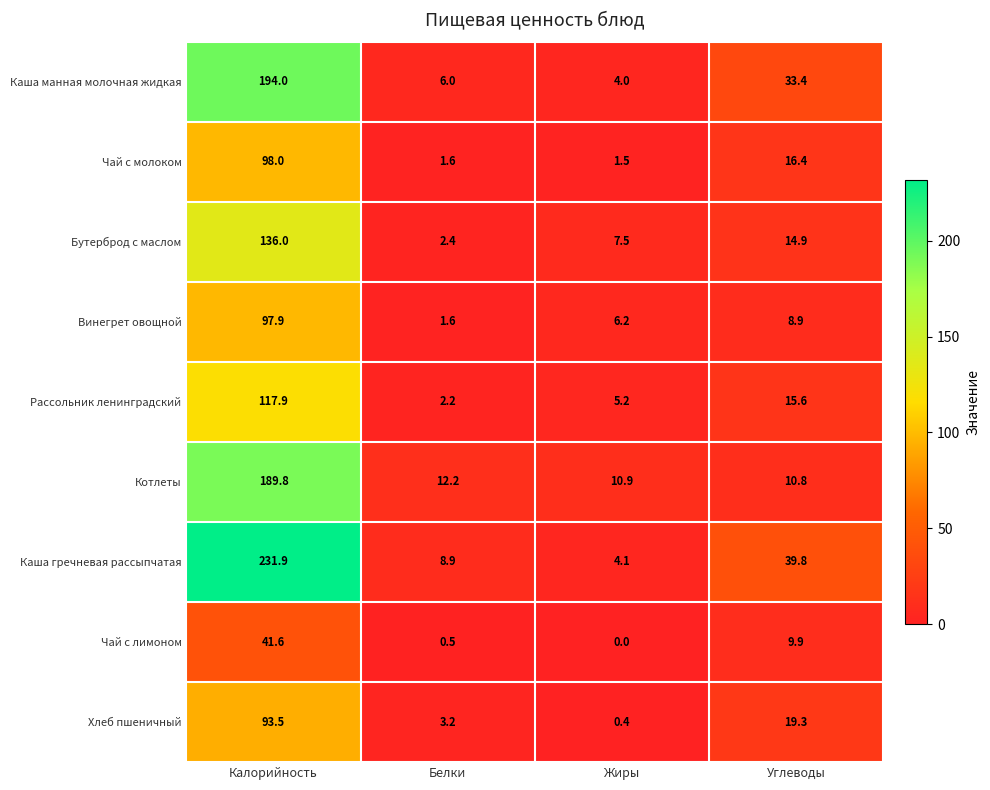

Which label corresponds to the smallest value in the chart?

Жиры